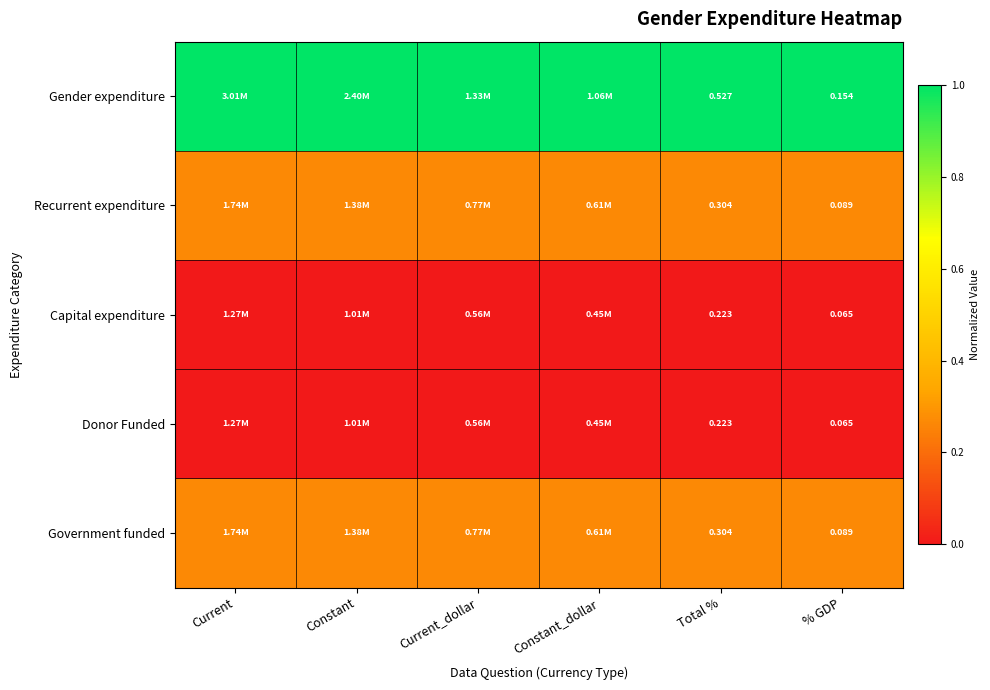

What is the average value of the Government funded series?

0.3